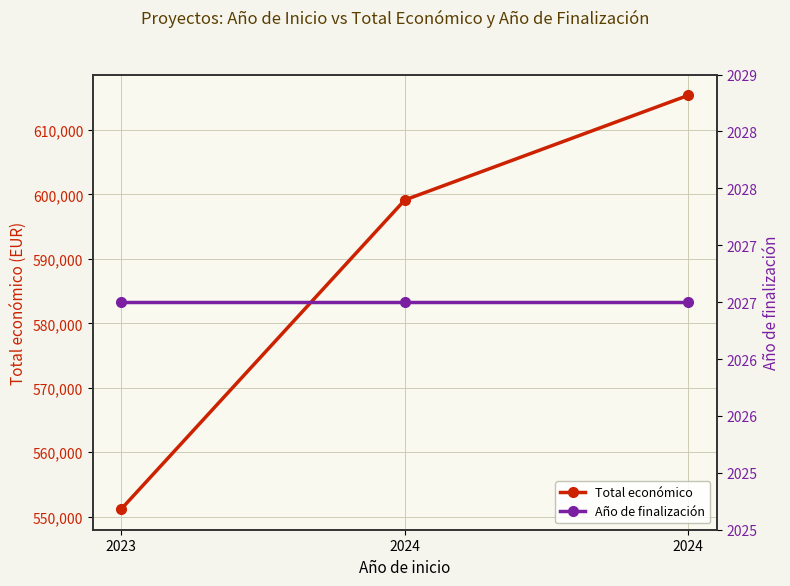

Reading left to right, list all the values displayed in this chart.

Total económico: 2023=551196	2024=599134	2024=615375
Año de finalización: 2023=2027	2024=2027	2024=2027